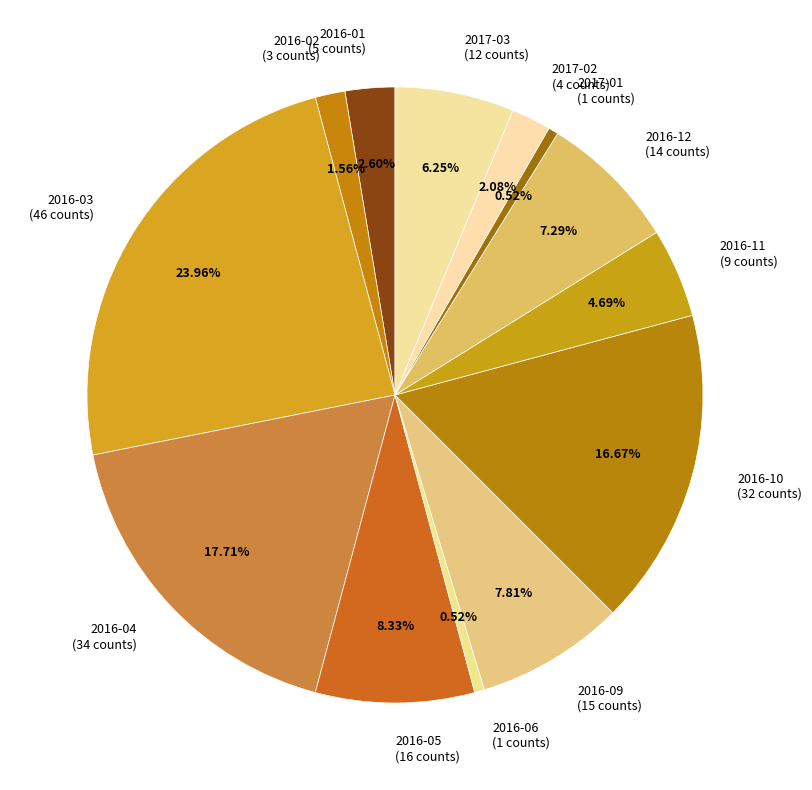

Is there a majority slice in this chart?

No